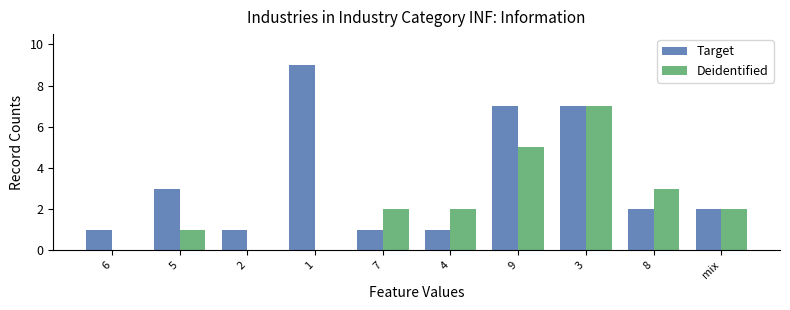

What is the sum of all Target values?

34